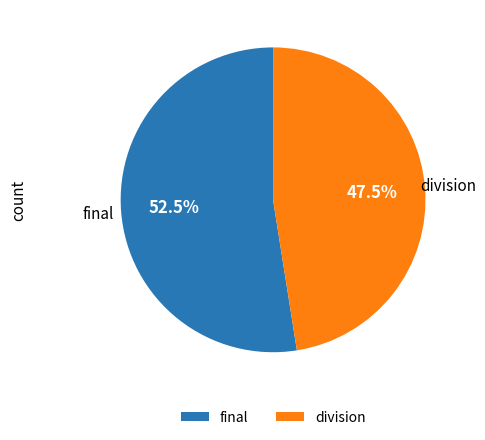

What is the ratio of the value at final to the value at division?

1.1